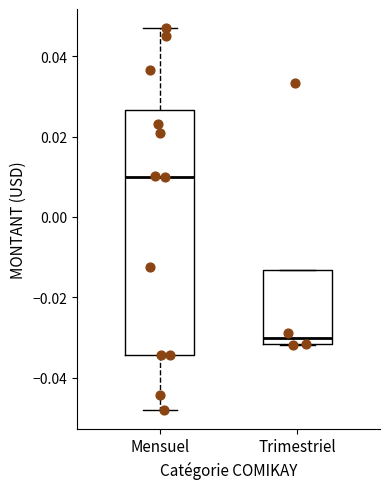

Where is the upper edge of the box for Trimestriel on the y-axis? The values are not printed on the chart, so give them approximately, as read against the axis.

-0.014